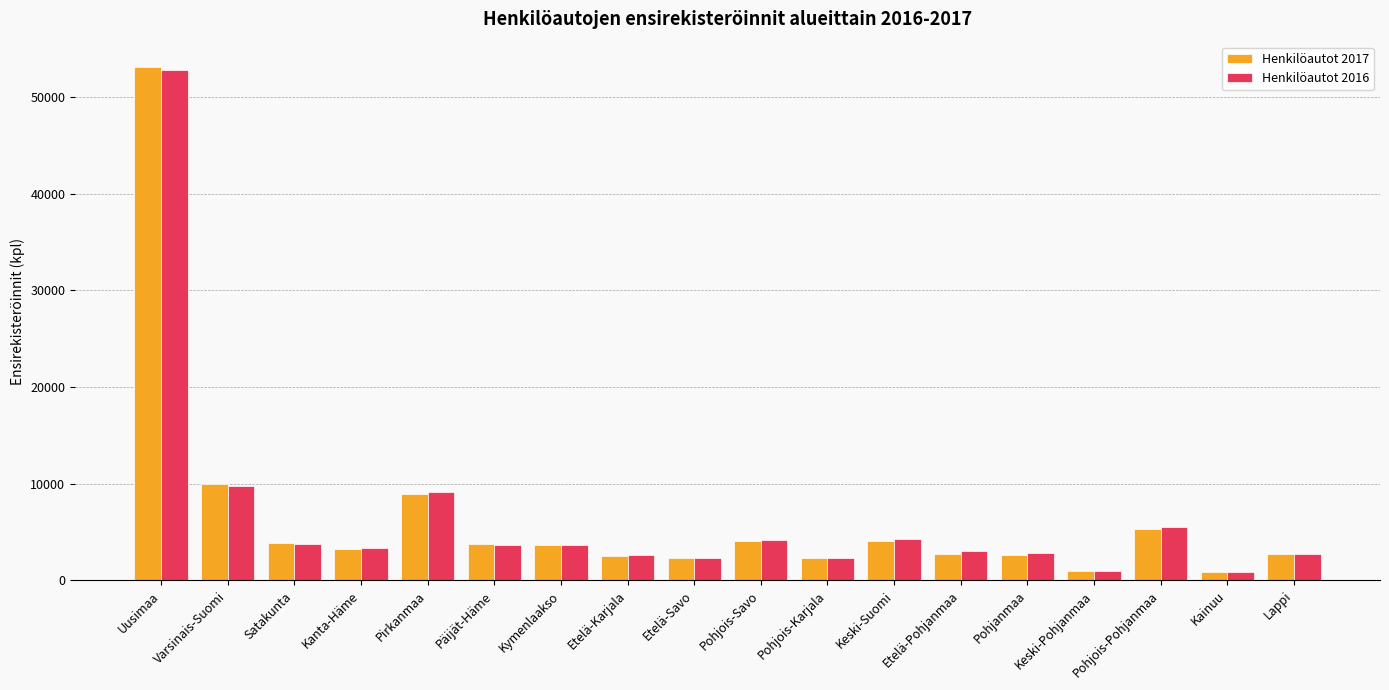

At which category does the chart reach its peak across all series?

Uusimaa